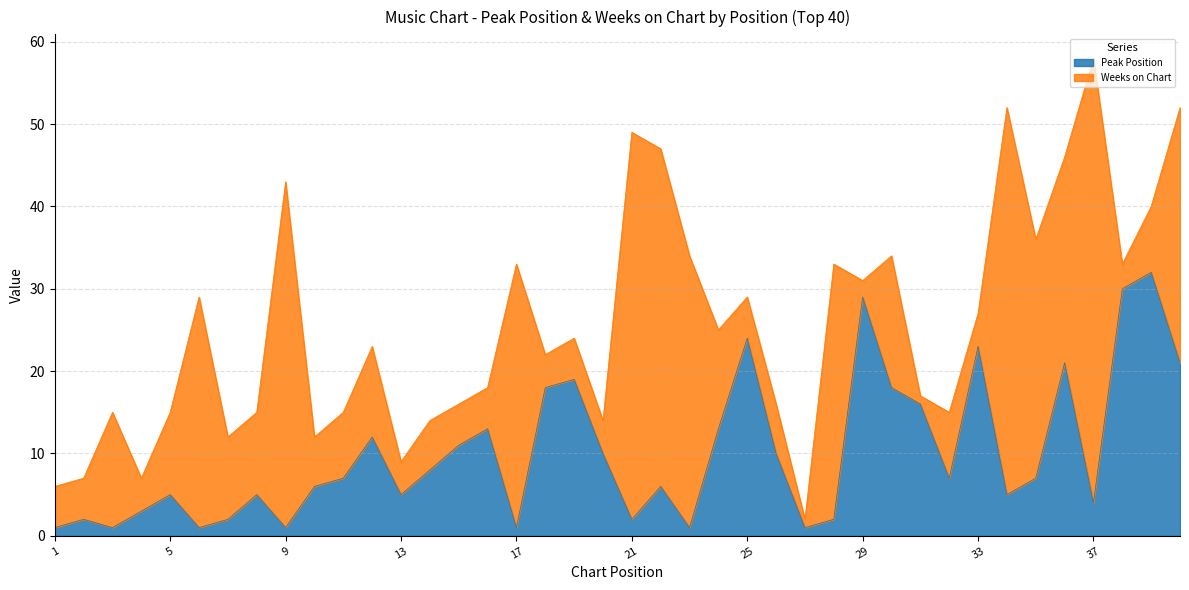

How many points are higher than both their immediate neighbors (excluding endpoints)?

12